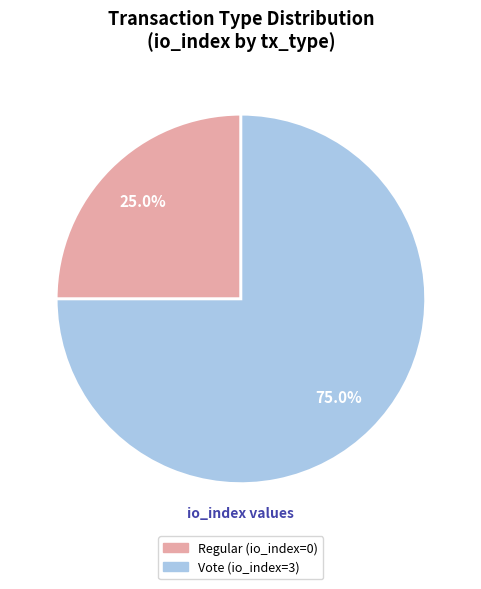

How many segments does this pie chart have?

2